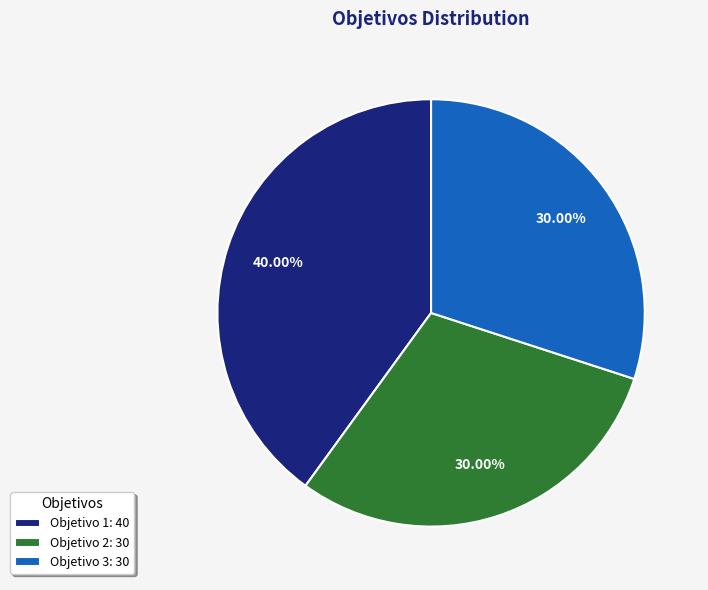

Approximately how many times larger is the value at Objetivo 3: 30 compared to Objetivo 2: 30?

1.0